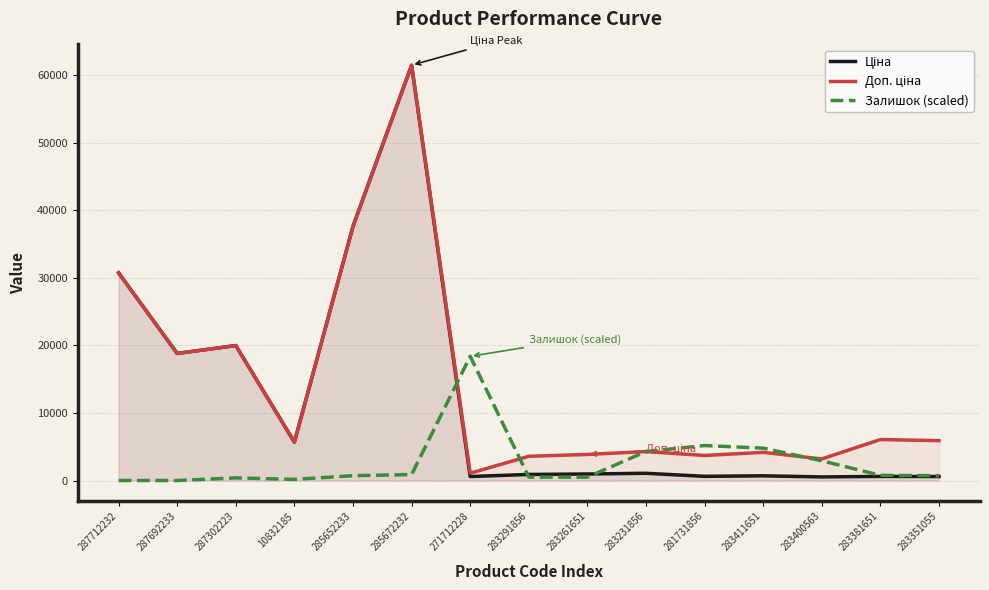

At which label does Залишок (scaled) reach its minimum?

287712232